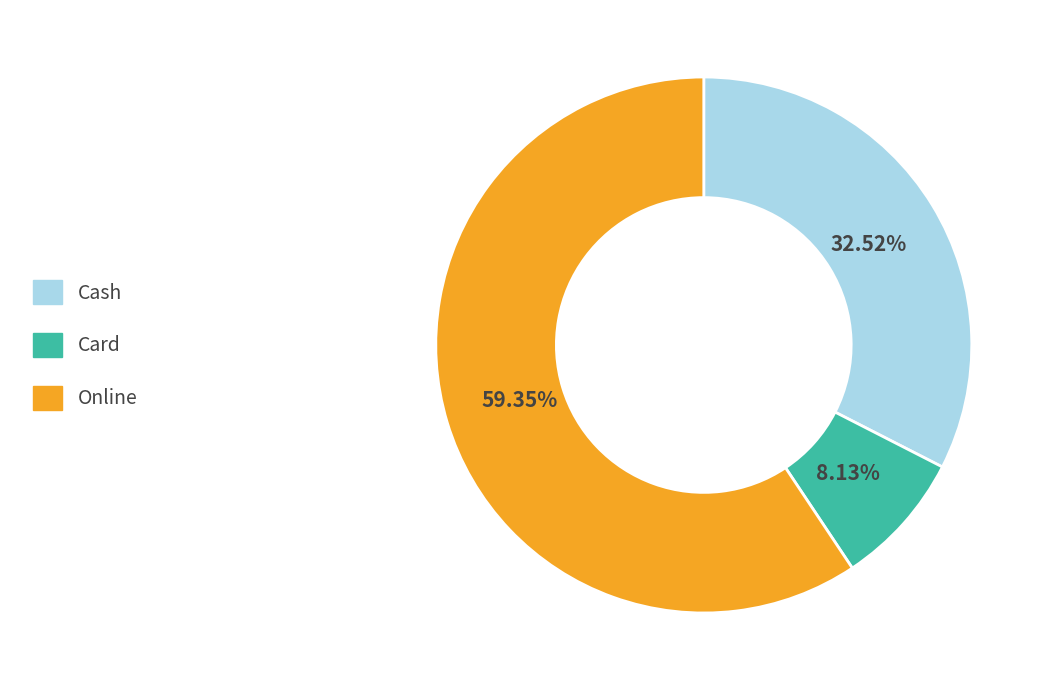

Is it true that Card is 8% of the pie?

True